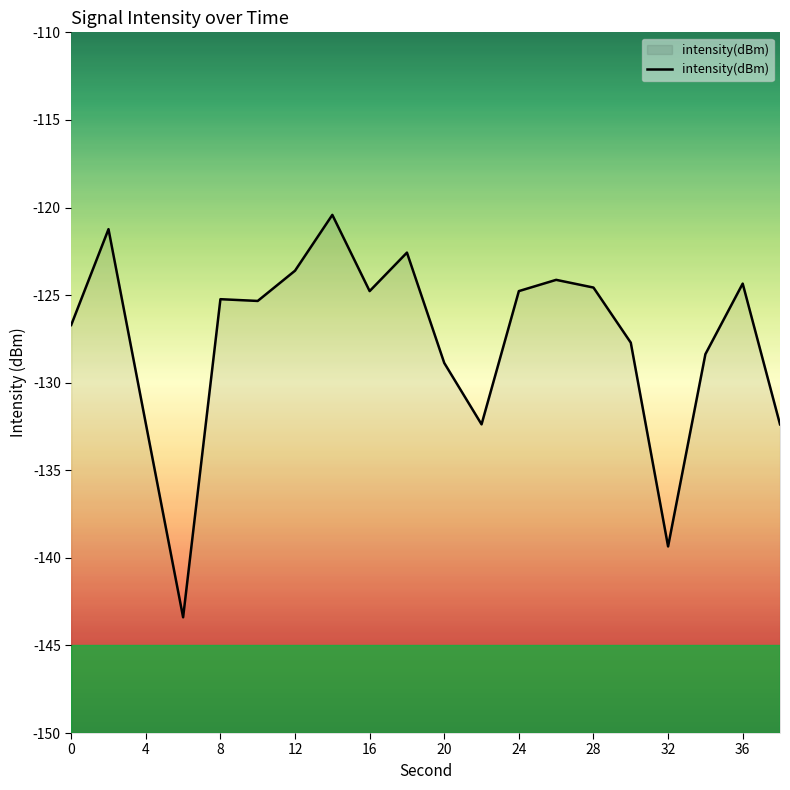

What is the sum of all values?

-2552.5